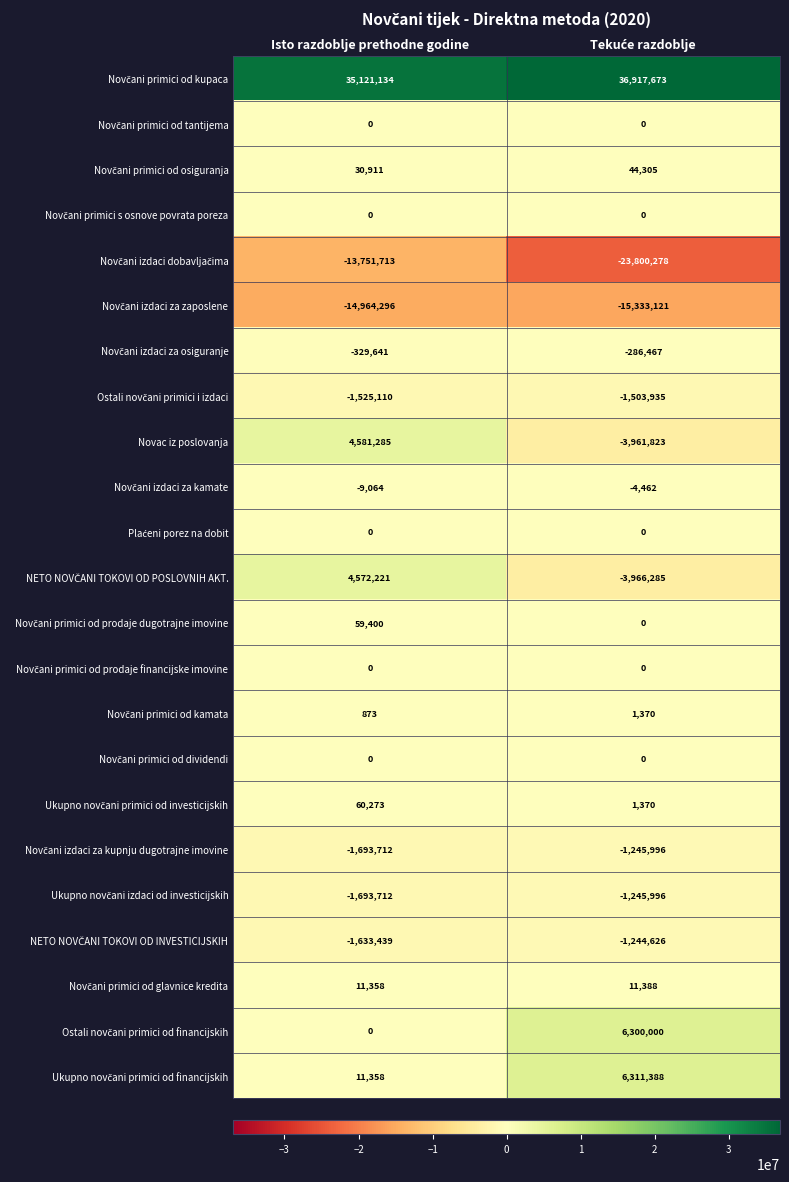

What is the minimum value shown in the chart?

-23800278